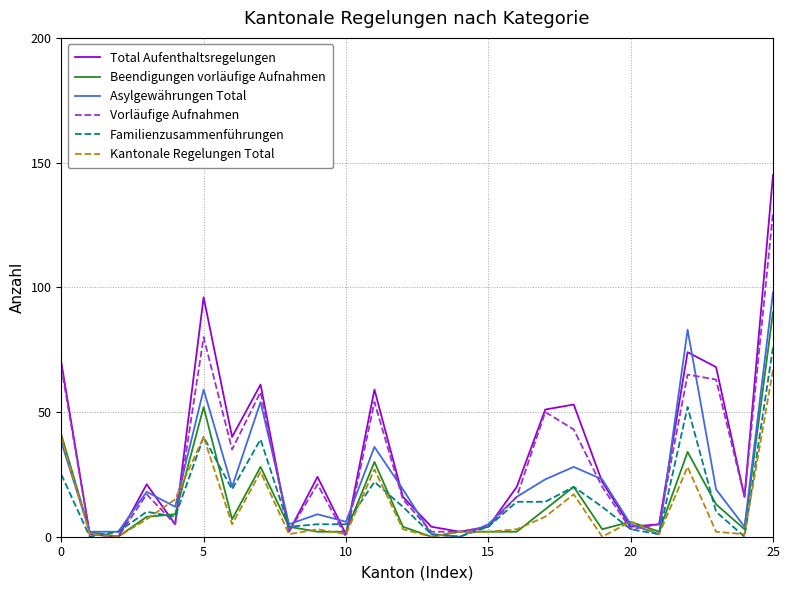

Which series has the largest range (max minus min)?

Total Aufenthaltsregelungen